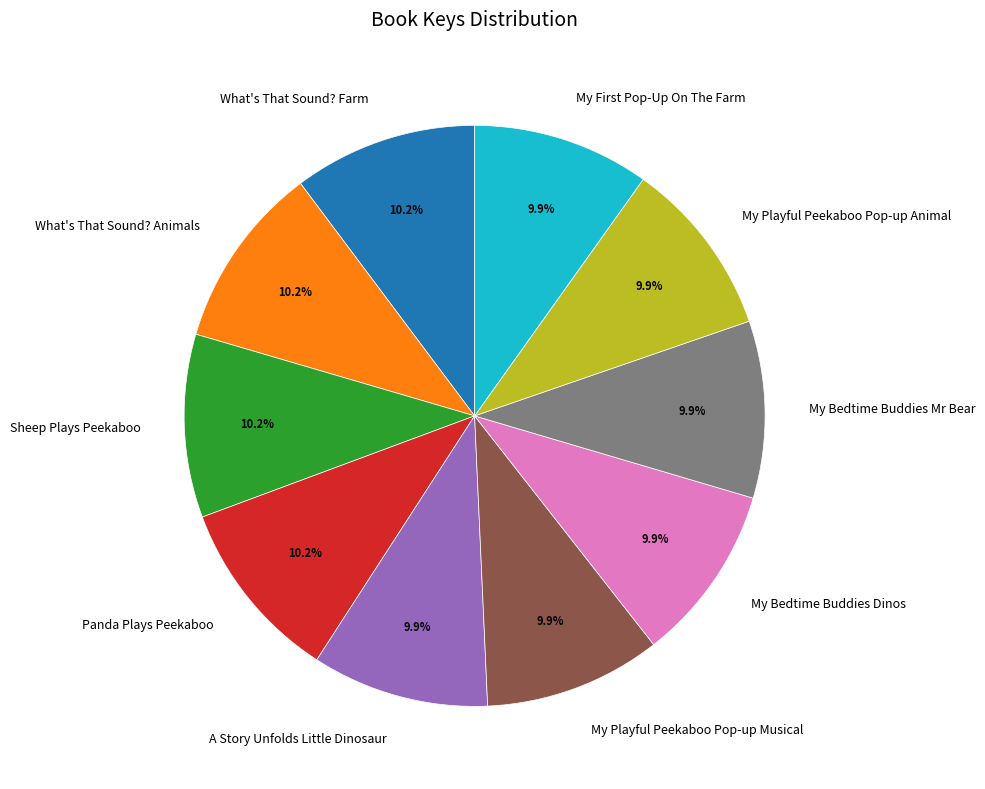

Does any single category account for the majority?

No